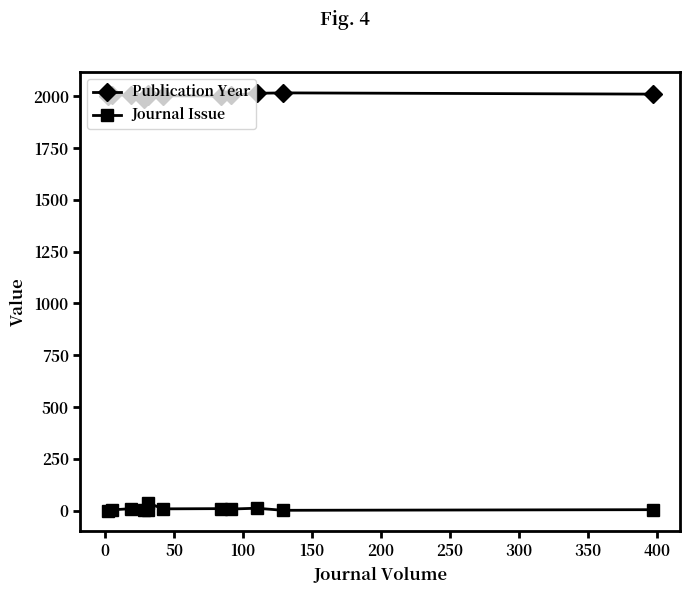

Rank the series by their average value, from highest to lowest.

Publication Year, Journal Issue